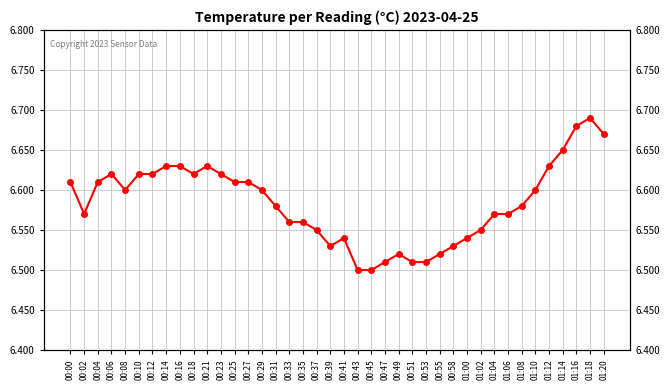

Between 00:12 and 00:41, which is larger?

00:12